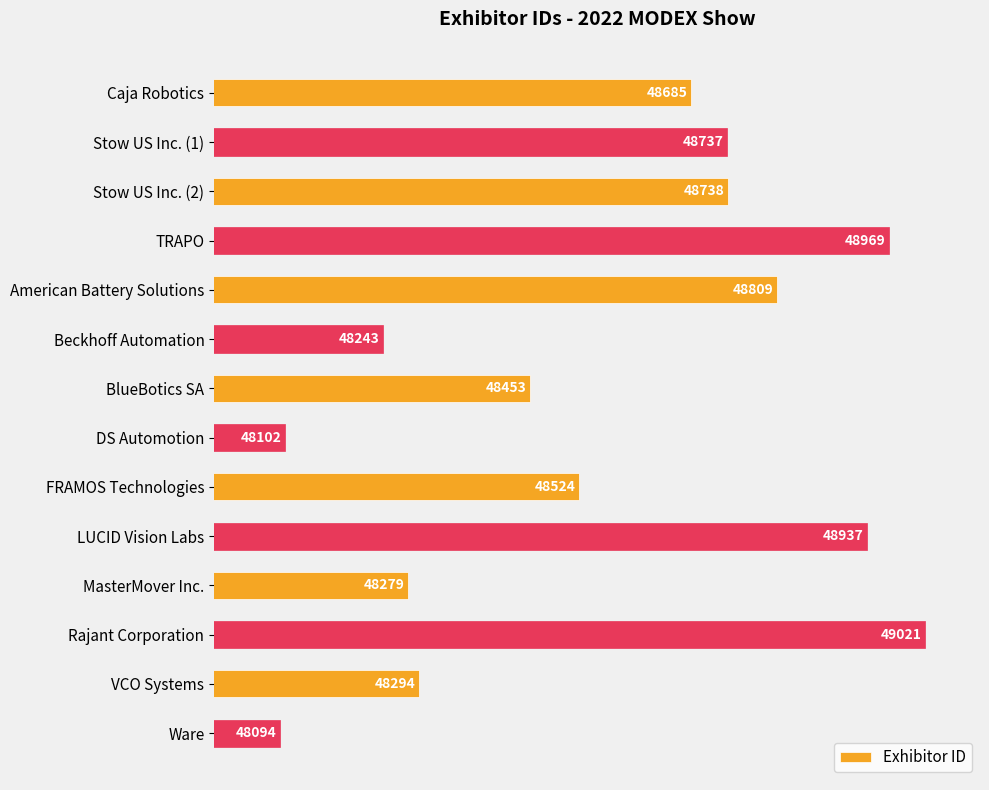

What is the sum of all values?

679885